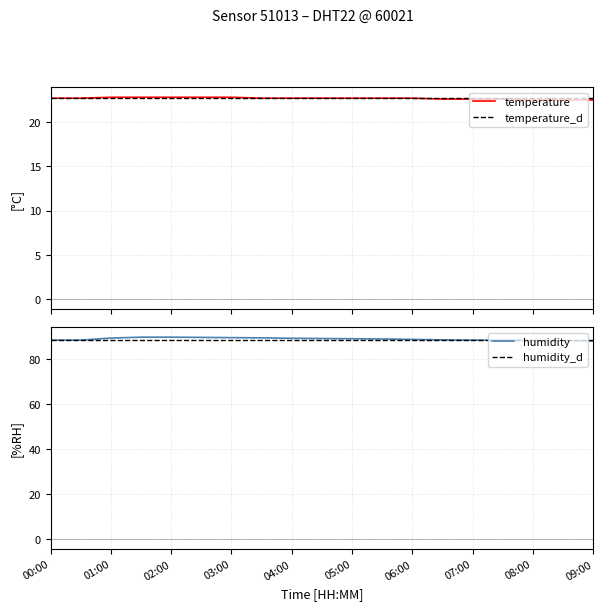

How many lines are shown in the chart?

4